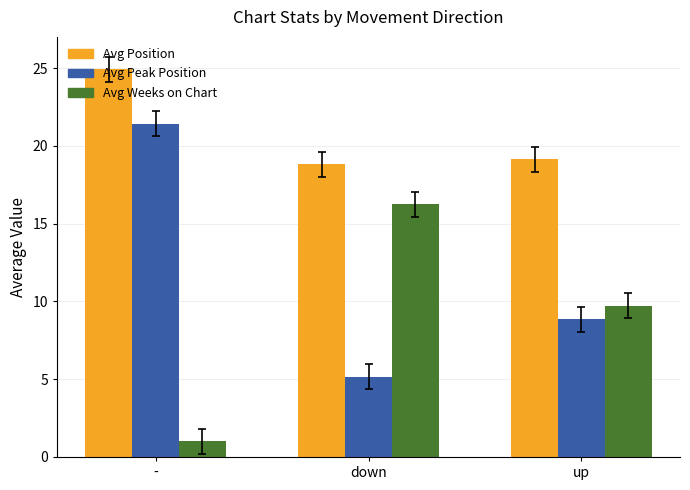

At which label does Avg Weeks on Chart reach its minimum?

-